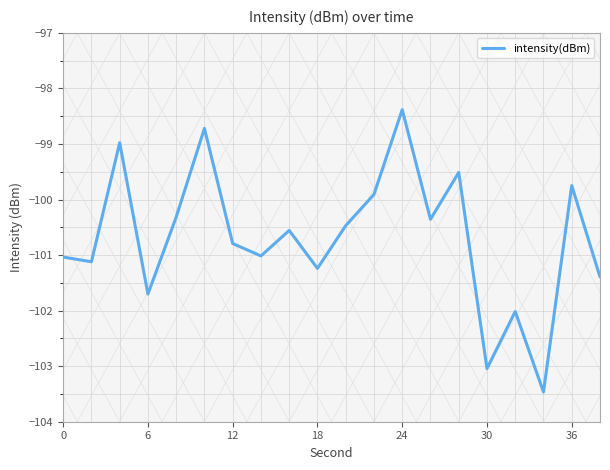

What is the smallest value displayed?

-103.5